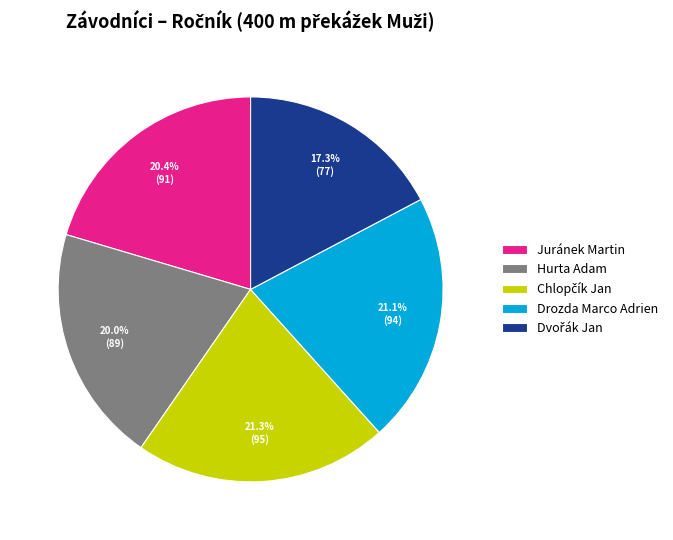

To the nearest percent, what is the average slice percentage?

20%